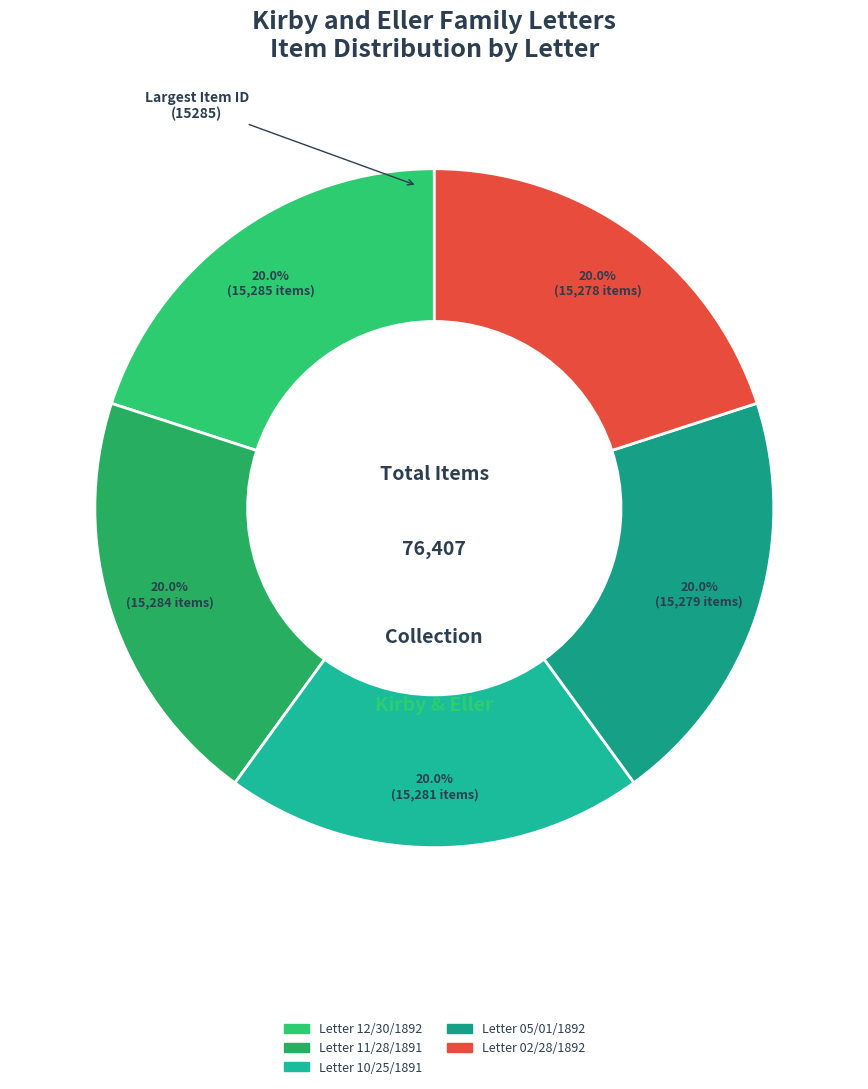

What is the change in value from Letter 05/01/1892 to Letter 02/28/1892?

-1